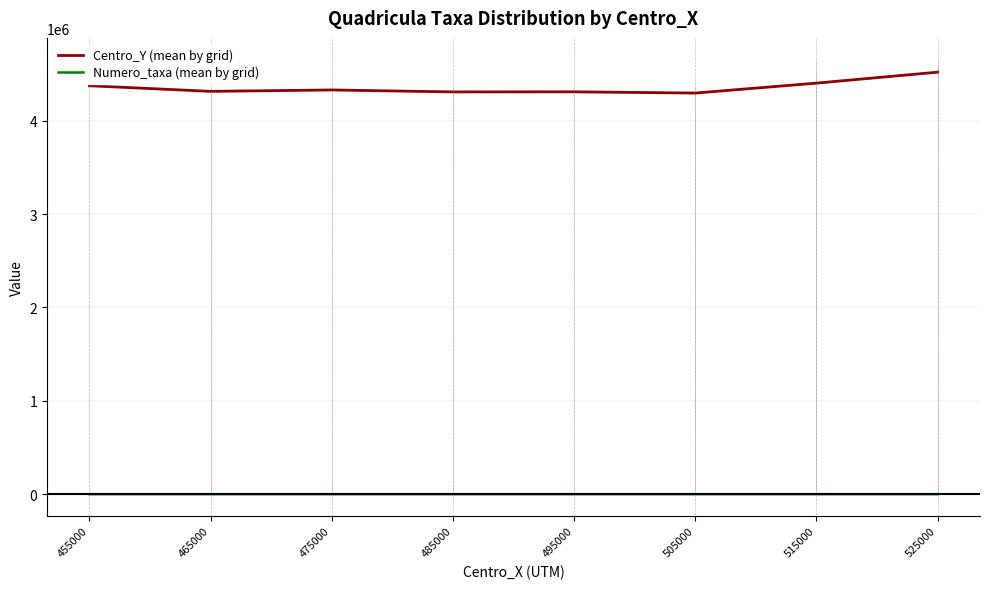

How many lines are shown in the chart?

2